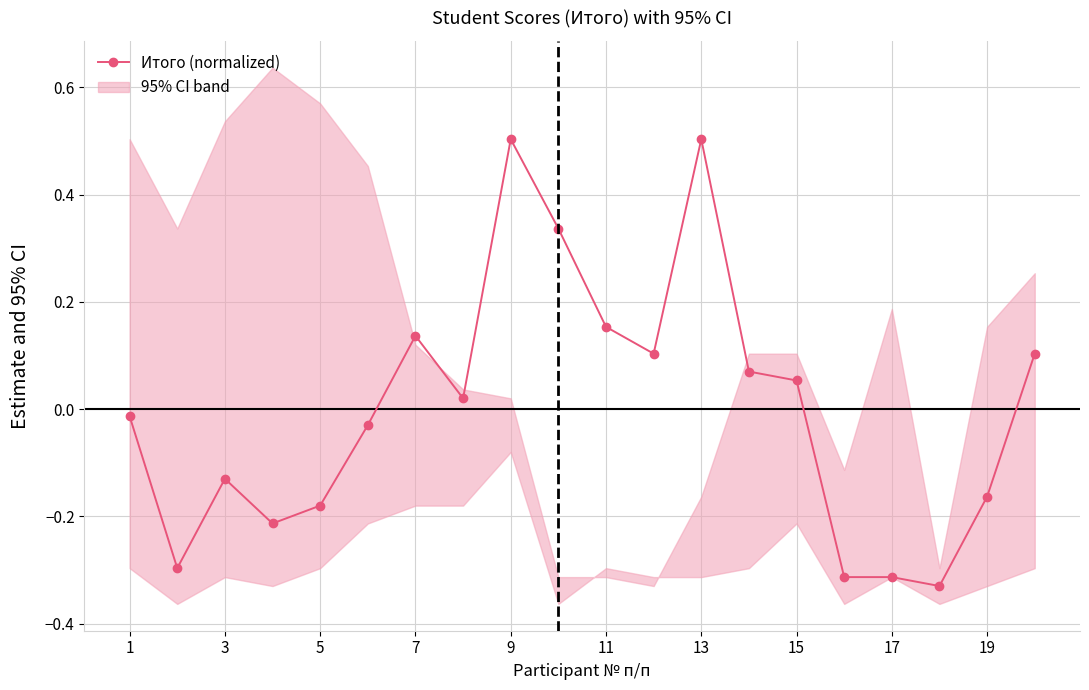

Reading left to right, transcribe all the data shown in this chart.

-0.0	-0.3	-0.1	-0.2	-0.2	-0.0	0.1	0.0	0.5	0.3	0.2	0.1	0.5	0.1	0.1	-0.3	-0.3	-0.3	-0.2	0.1